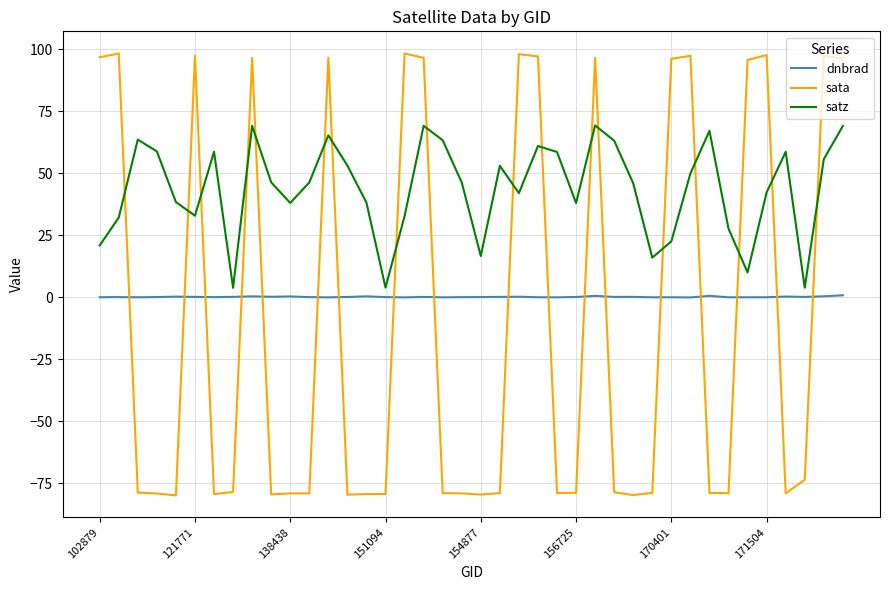

Which series has the largest range (max minus min)?

sata